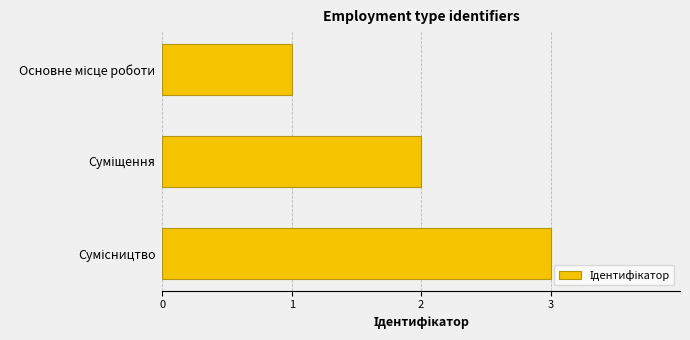

What is the maximum value shown in the chart?

3